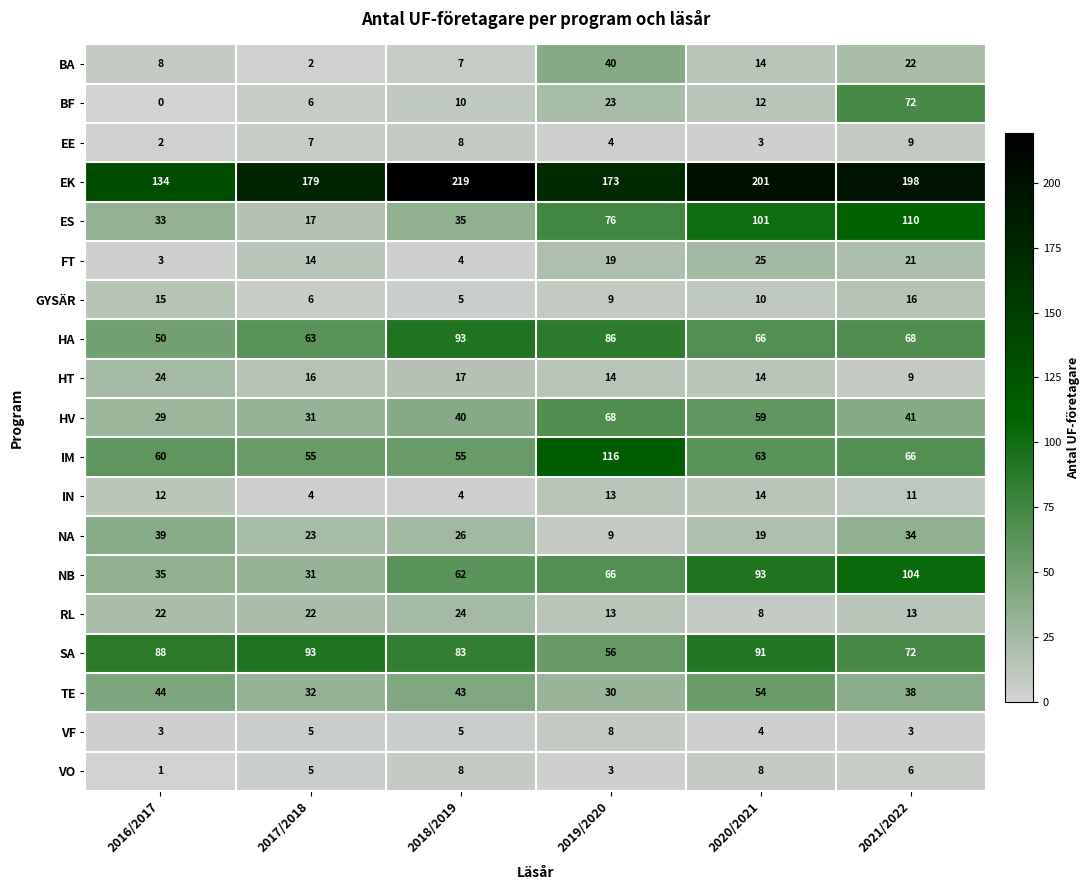

How many values in the EK series are below 198?

3